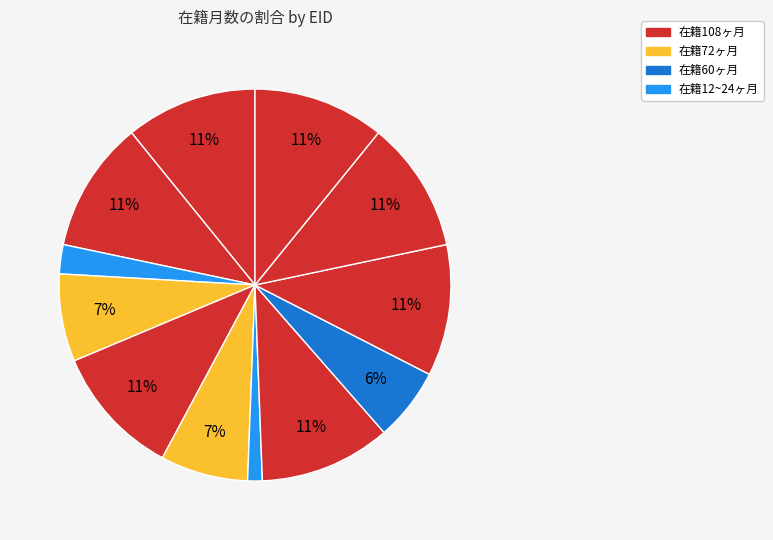

How many slices are in this pie chart?

12